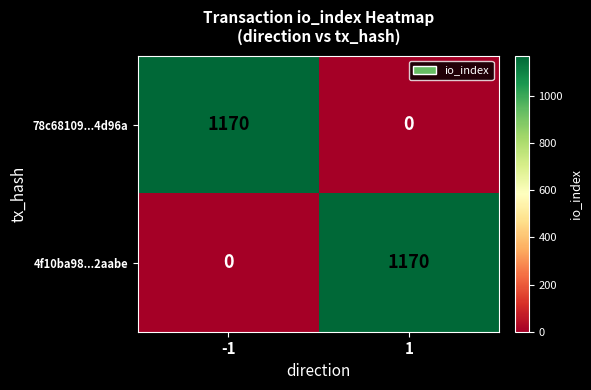

The 4f10ba98...2aabe series shows 1705 at 1. True or false?

False